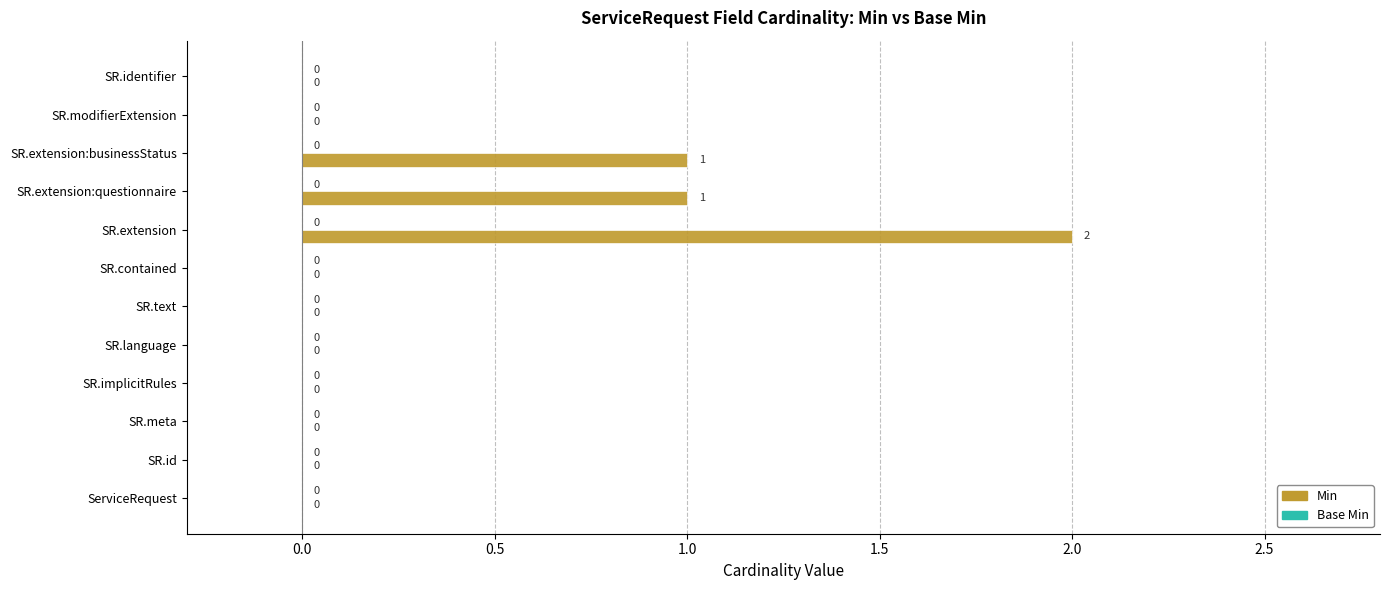

What is the sum of all values?

4